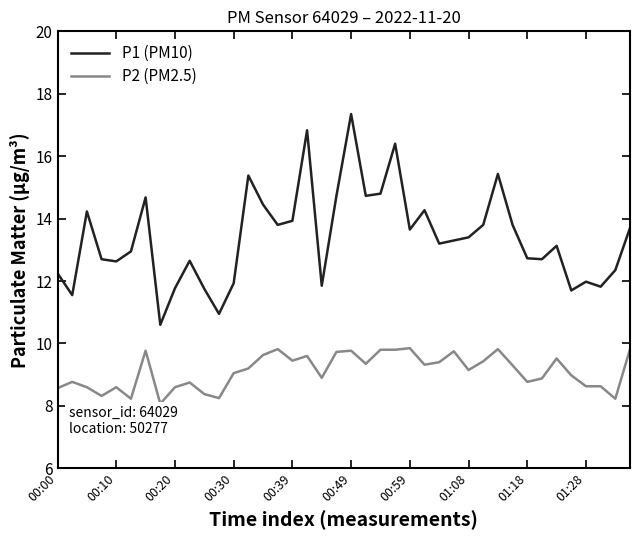

List the series in order of their overall mean, highest first.

P1 (PM10), P2 (PM2.5)